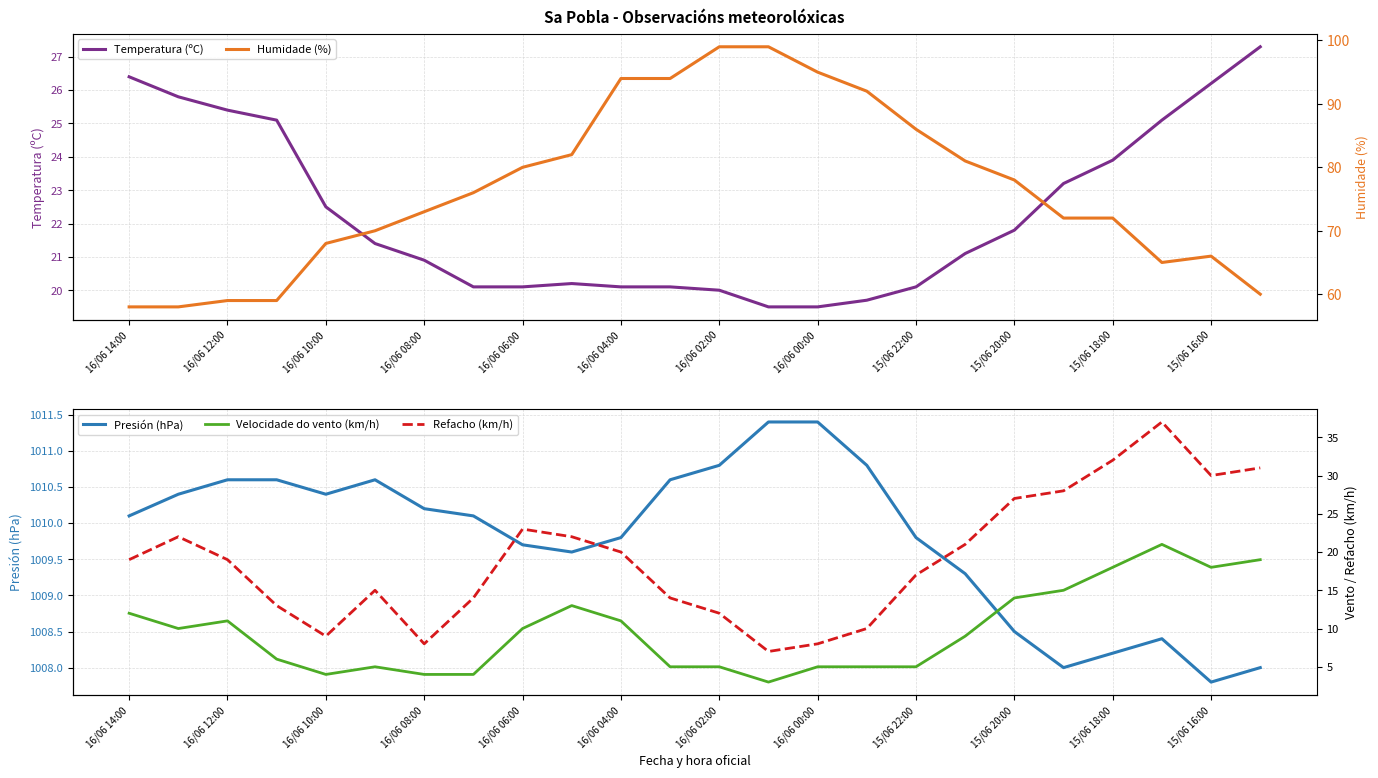

True or false: Temperatura (ºC) has a value of 20.1 at 16/06 04:00.

True